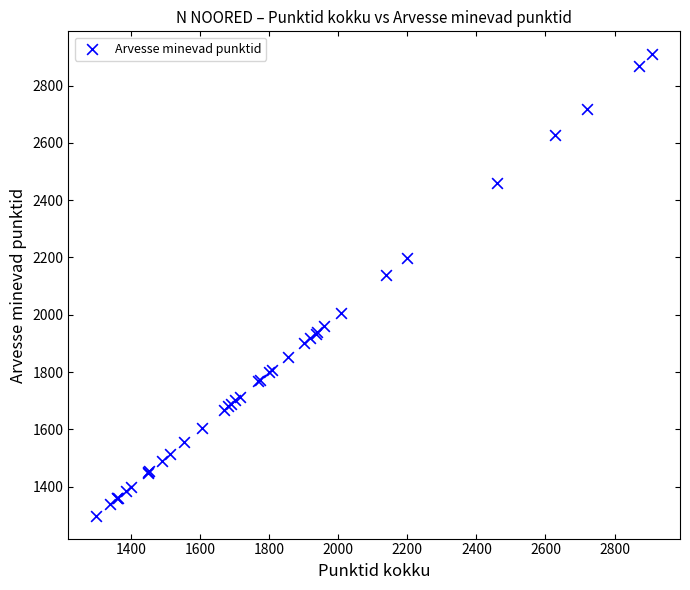

What Y value in the scatter plot is closest to 2104?

2139